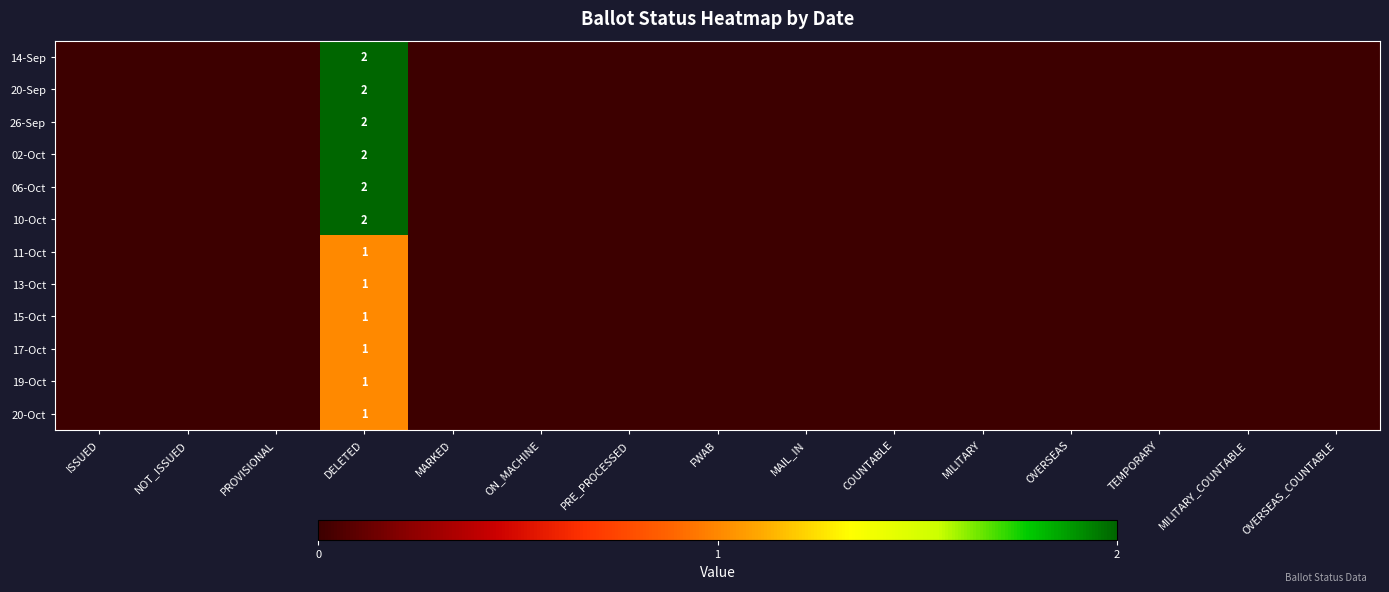

Where is 19-Oct nearest to the value 0?

ISSUED